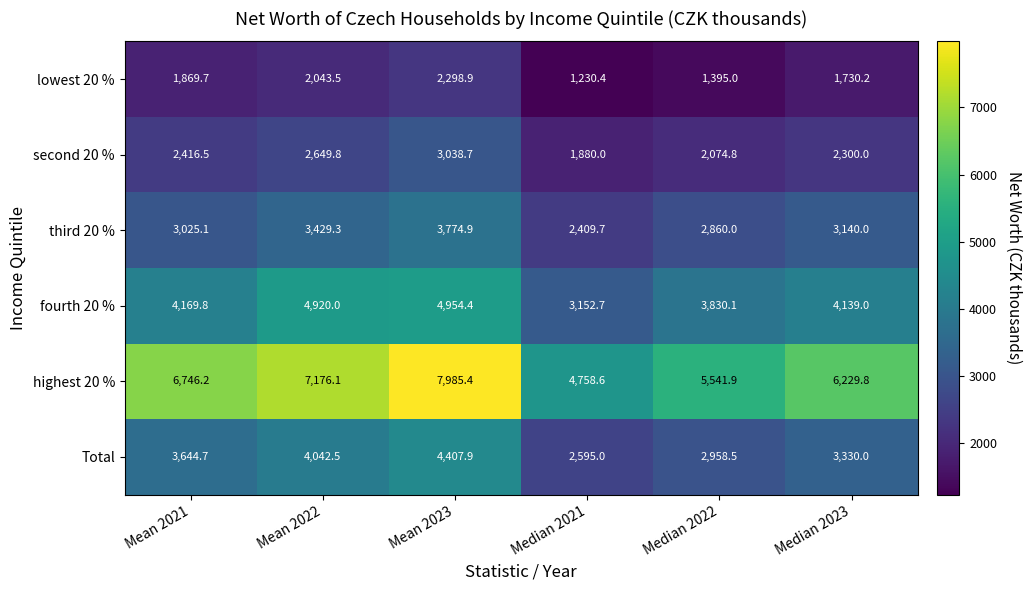

What is the sum of all fourth 20 % values?

25166.0